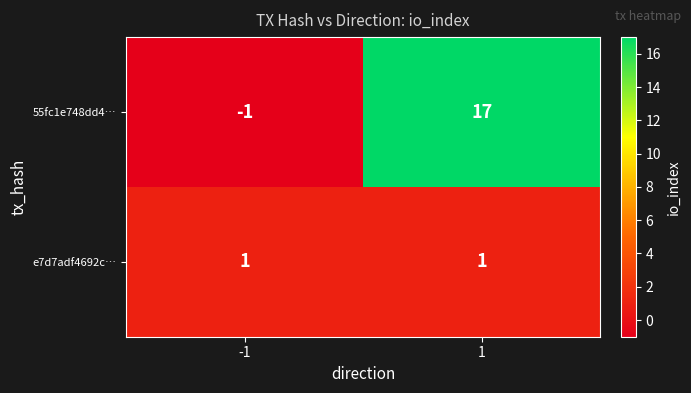

Which series has the largest total across all categories?

55fc1e748dd4…